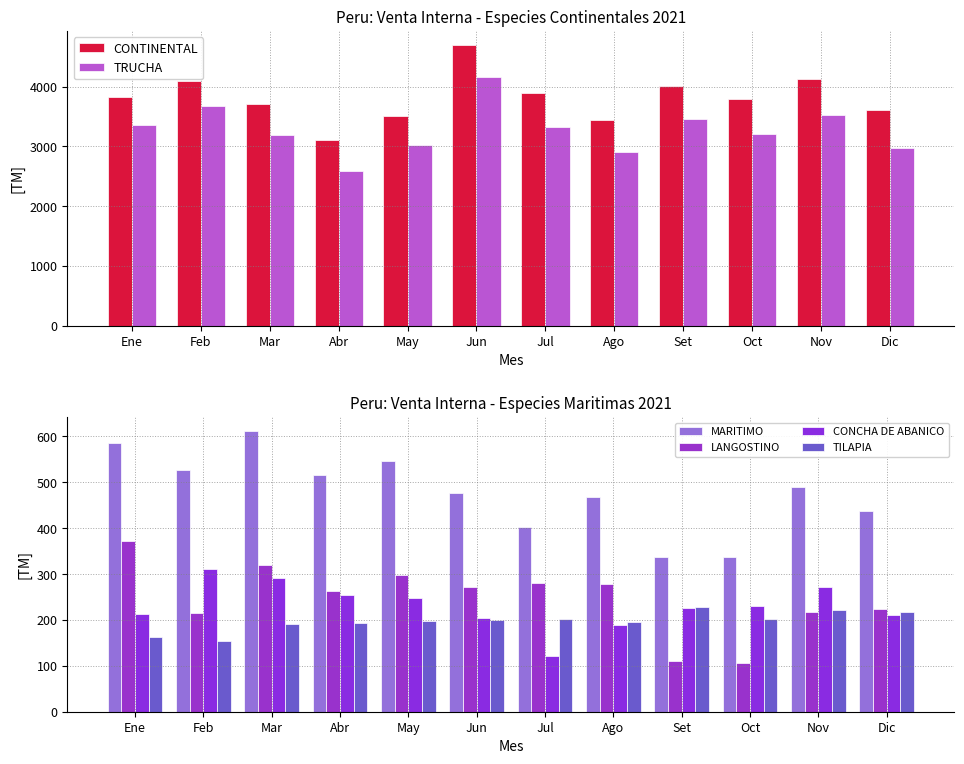

What are all the series names shown in the legend?

CONTINENTAL, TRUCHA, MARITIMO, LANGOSTINO, CONCHA DE ABANICO, TILAPIA